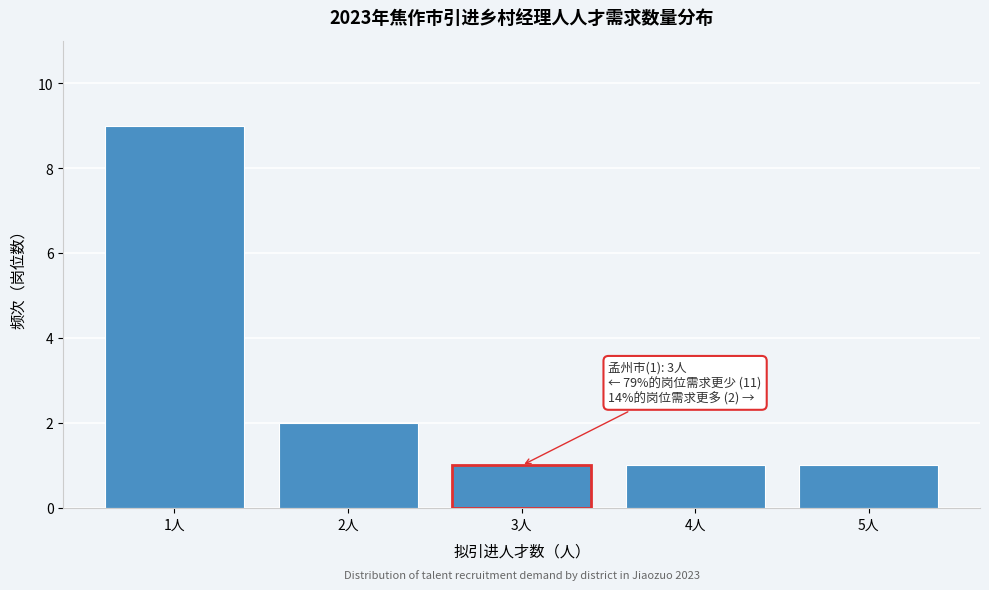

Reading left to right, extract all data points from this chart.

1人=9	2人=2	3人=1	4人=1	5人=1